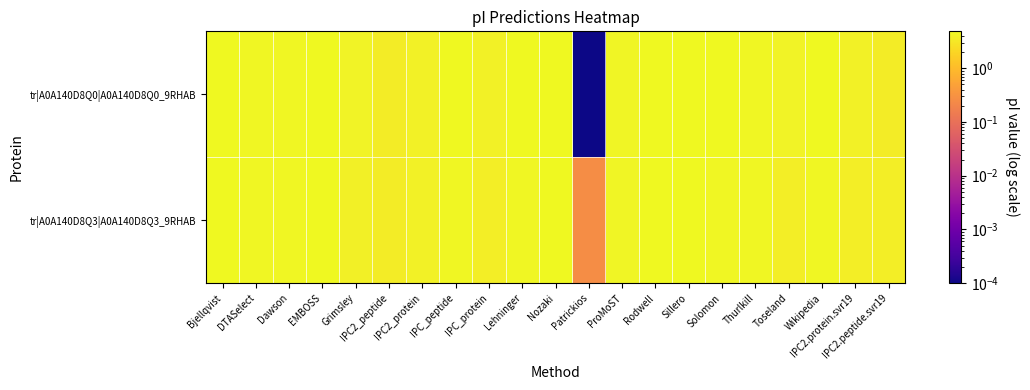

At which category is the sum across all series the highest?

Sillero